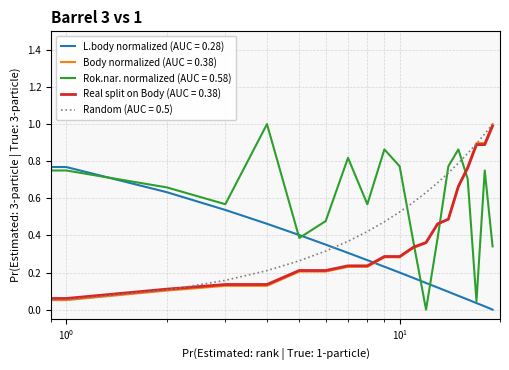

True or false: Real split on Body (AUC = 0.38) and Rok.nar. normalized (AUC = 0.58) intersect in this chart.

True